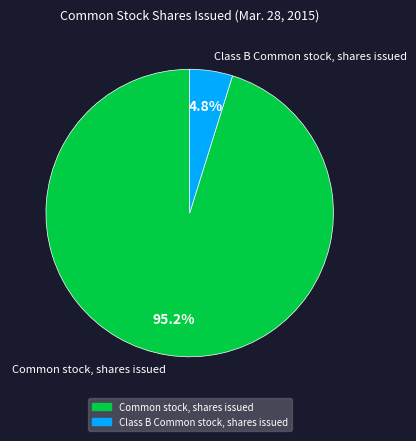

To the nearest percent, what is the difference between the Common stock, shares issued and Class B Common stock, shares issued slice percentages?

90%